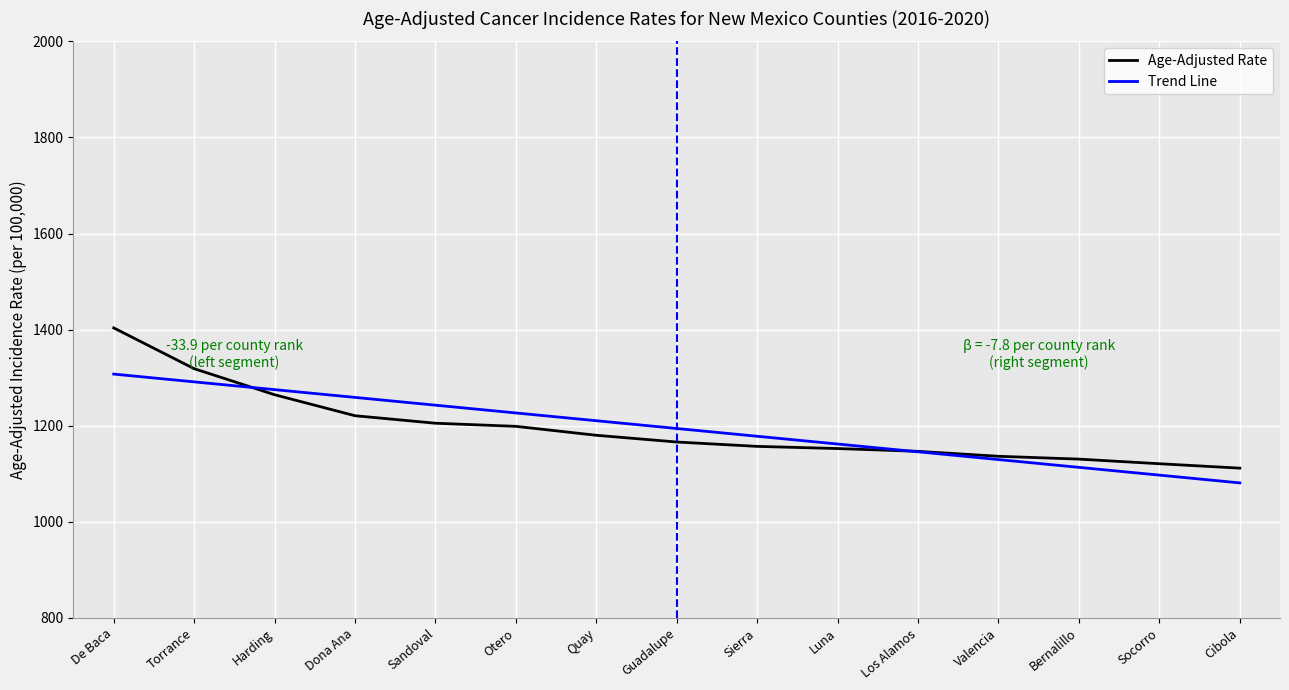

Where do Age-Adjusted Rate and Trend Line first cross each other?

Torrance and Harding